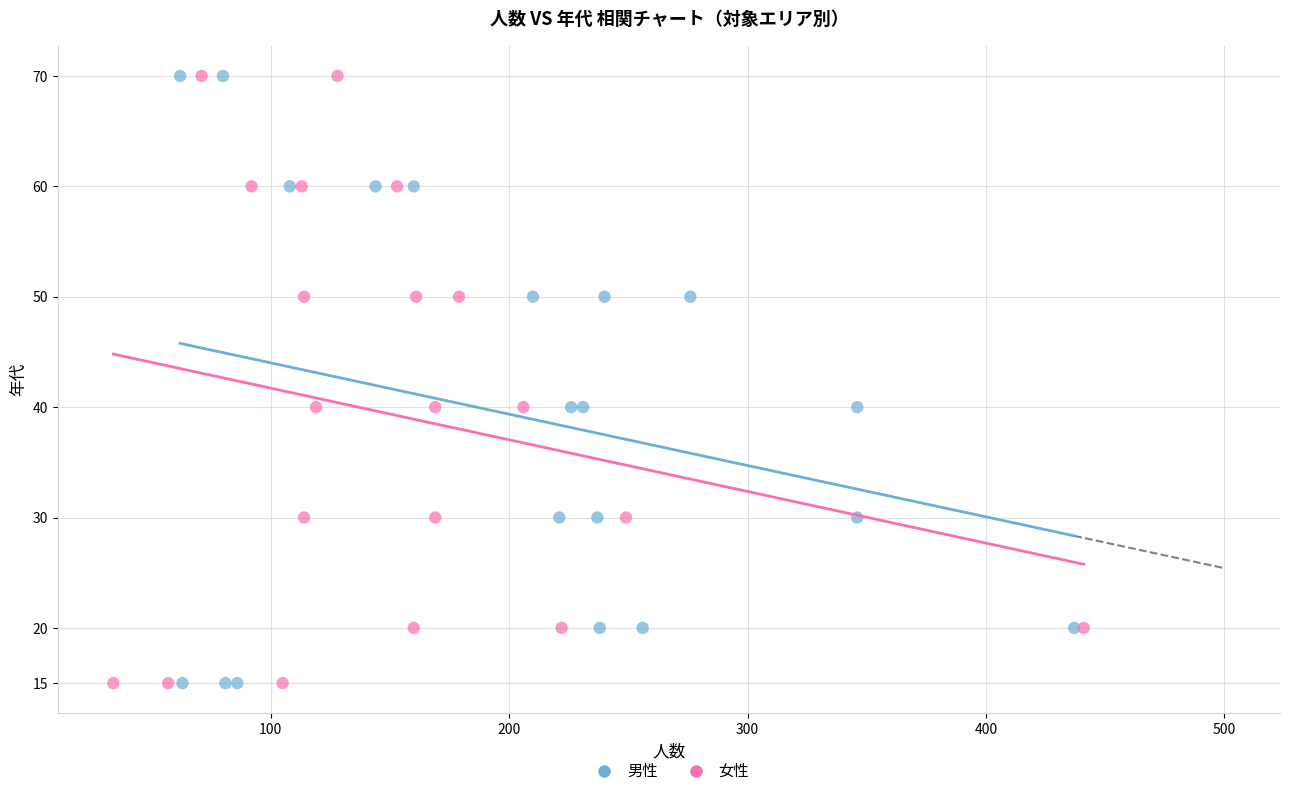

What are all the series names shown in the legend?

男性, 女性